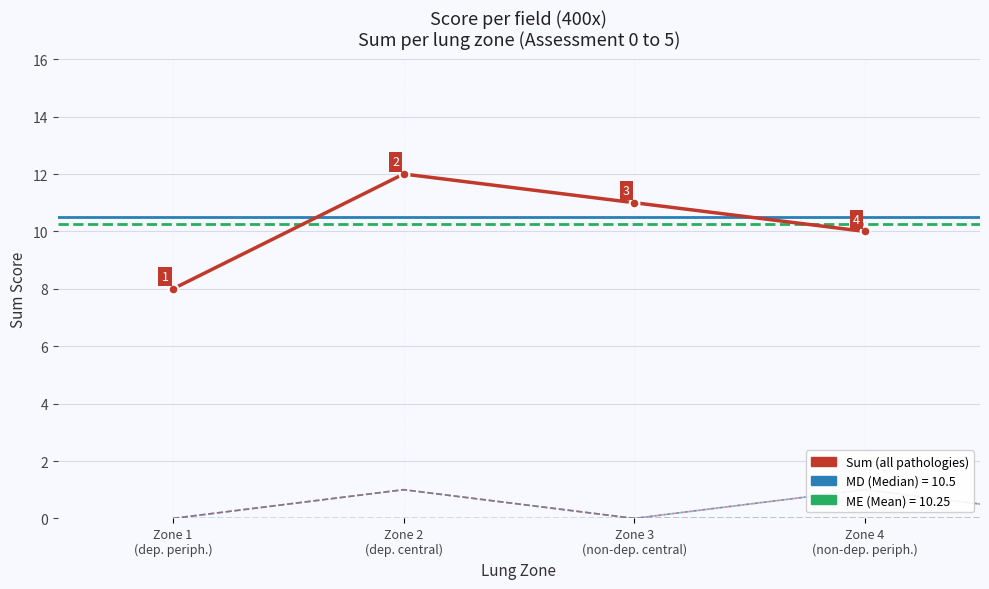

What is the sum of the values at Zone 1
(dep. periph.) and Zone 3
(non-dep. central)?

19